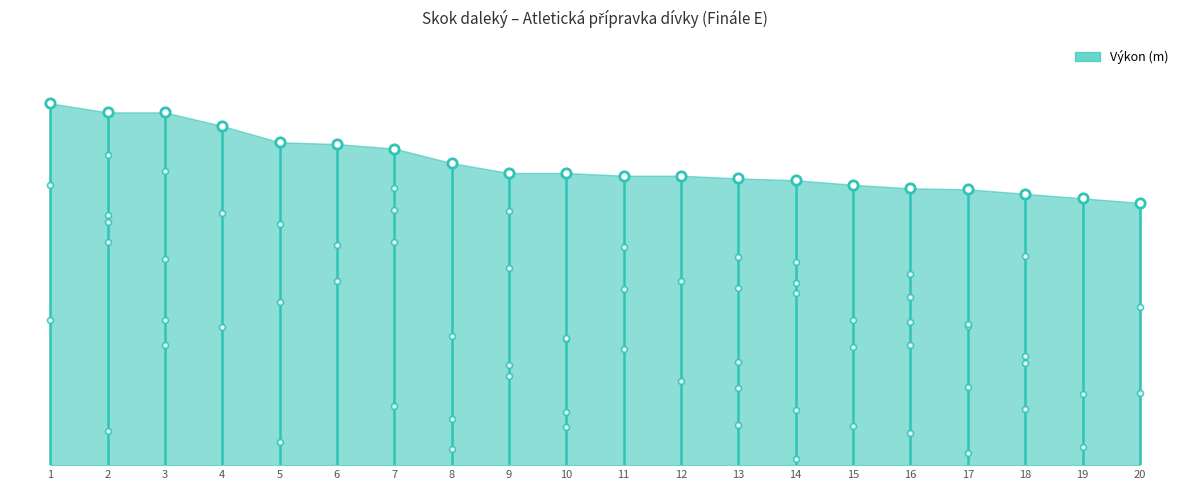

What is the change in value from 4 to 12?

-0.5